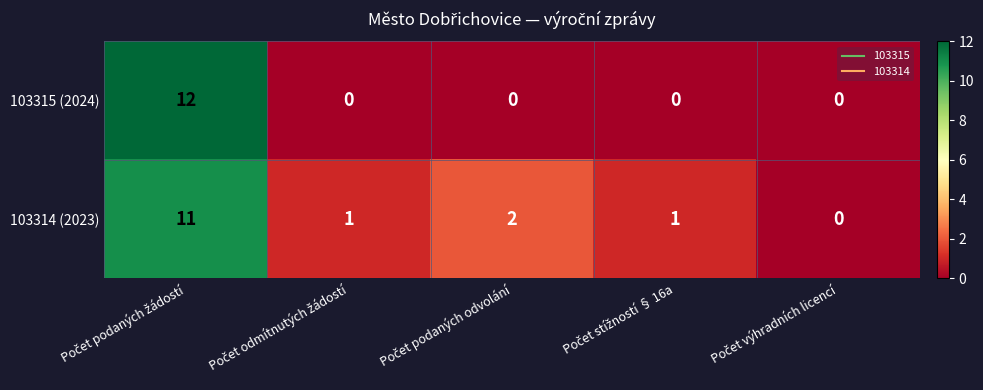

Which series has the largest total across all categories?

103314 (2023)